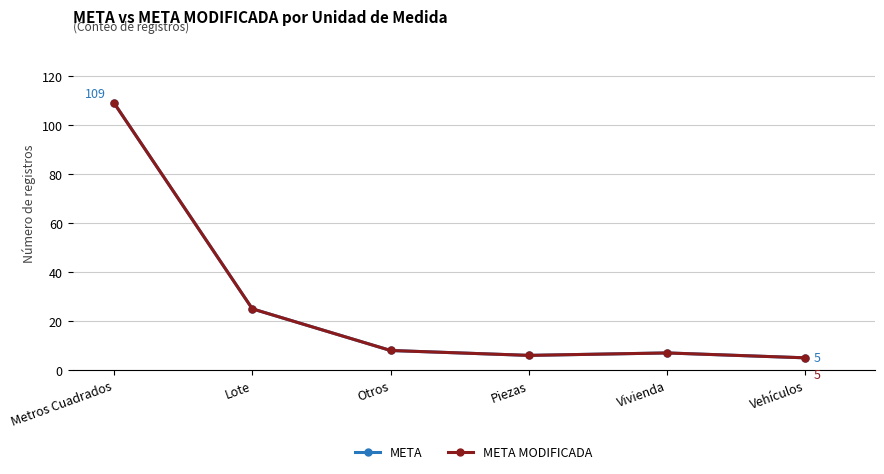

At which category is the sum across all series the highest?

Metros Cuadrados